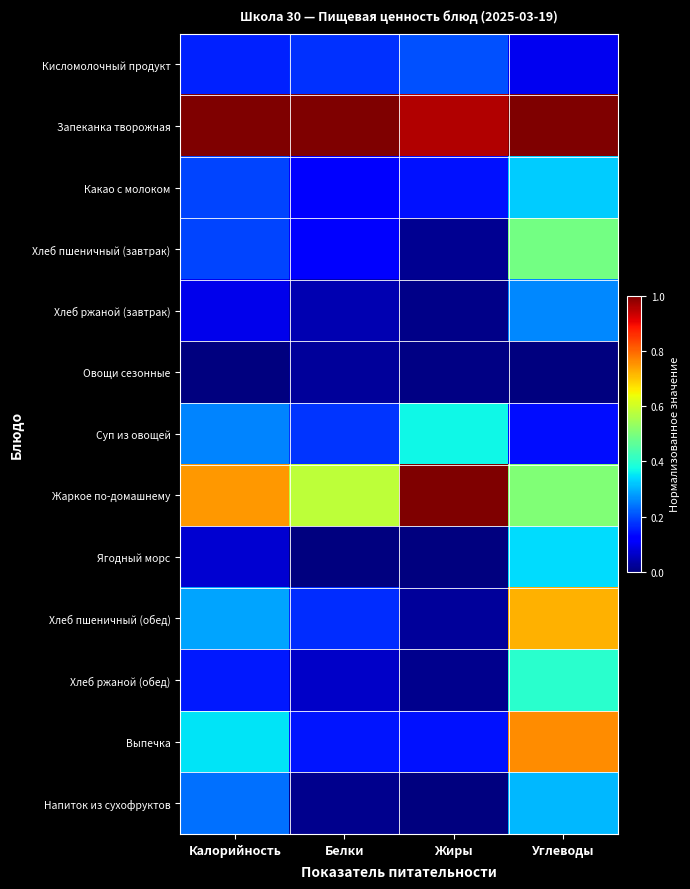

Which has a higher value, Калорийность or Жиры?

Жиры